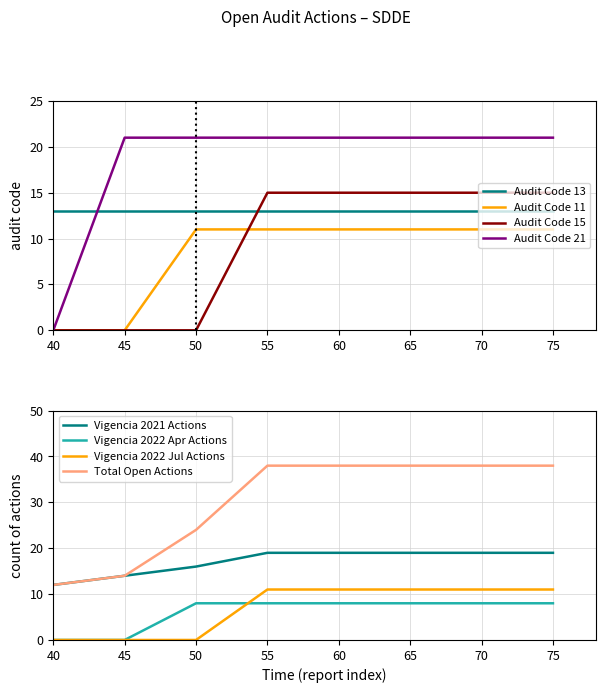

True or false: Audit Code 11 and Audit Code 13 cross at least once.

False